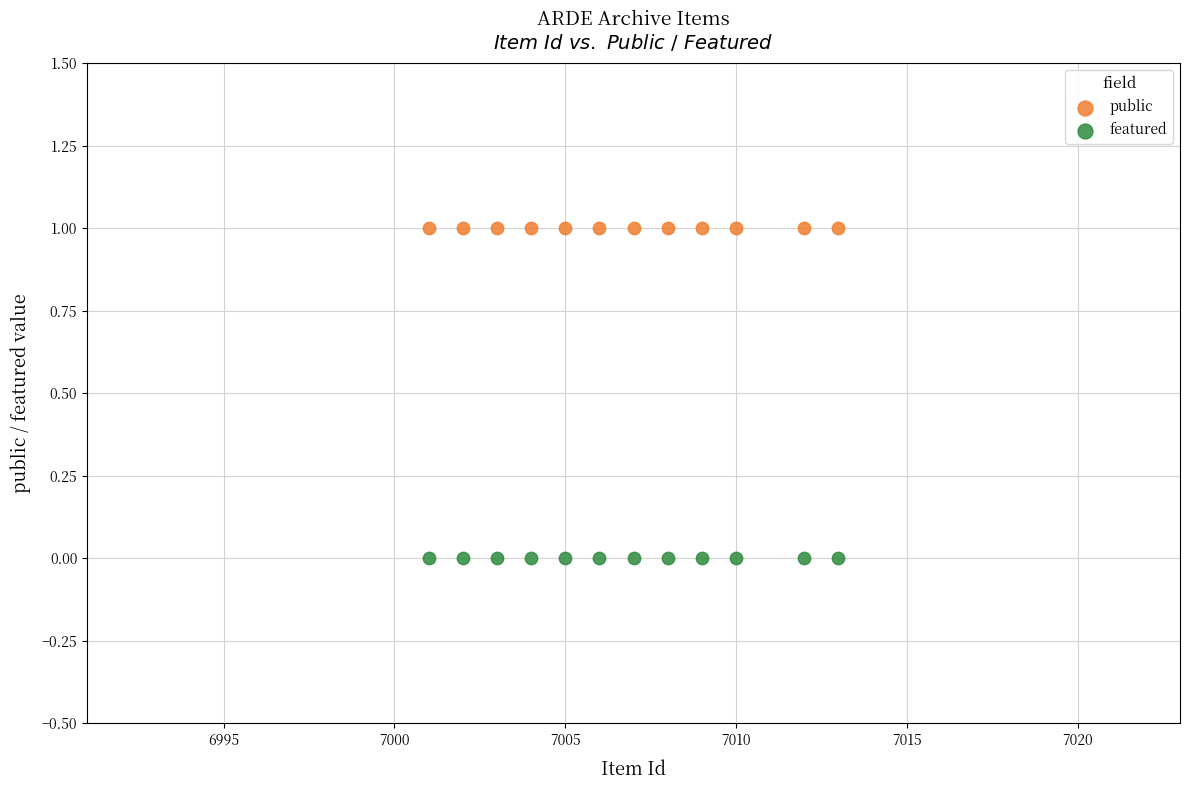

What are all the series names shown in the legend?

public, featured